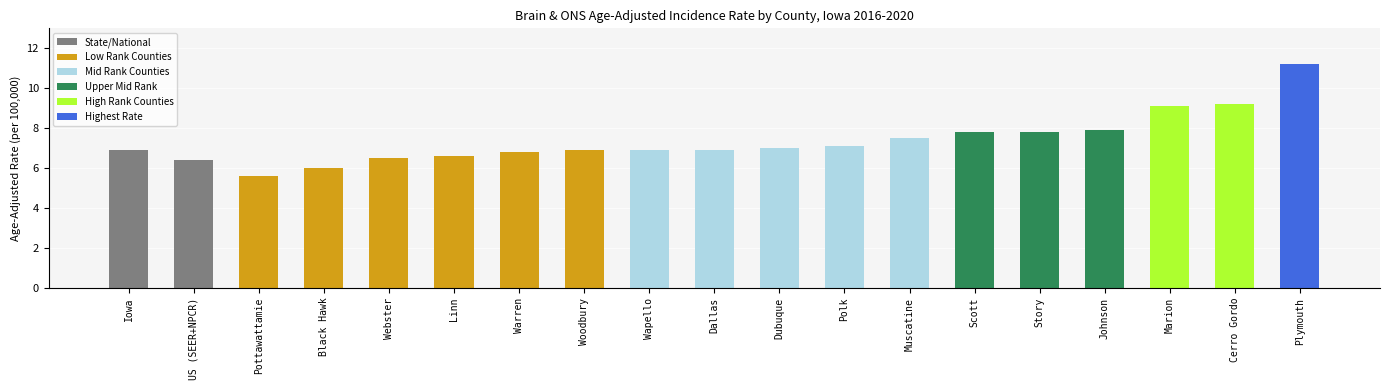

The value at Dallas is 6.9. True or false?

True